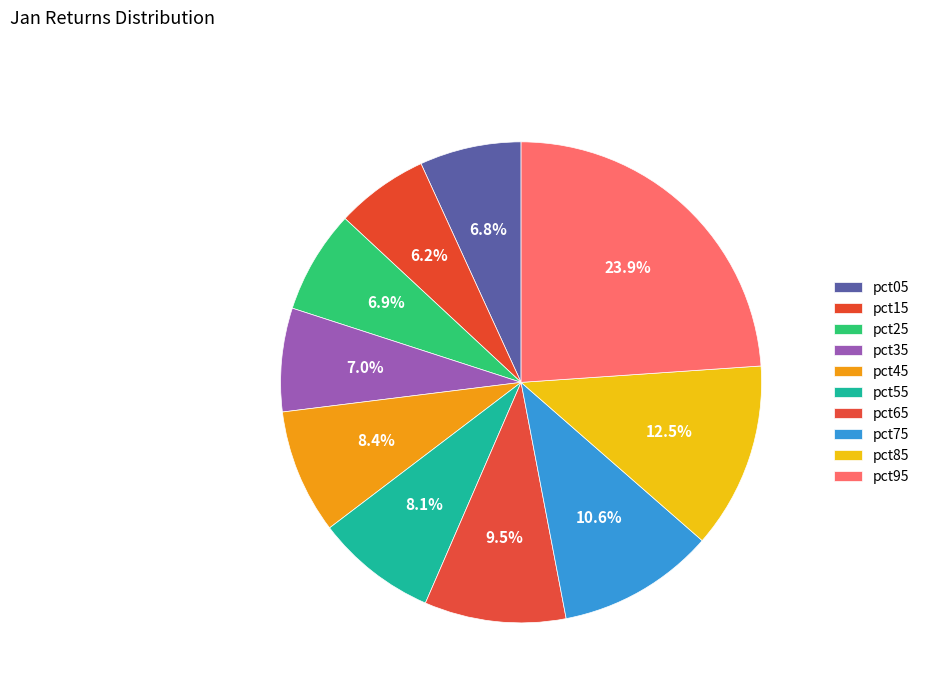

To the nearest percent, what percentage of the pie is pct85?

13%